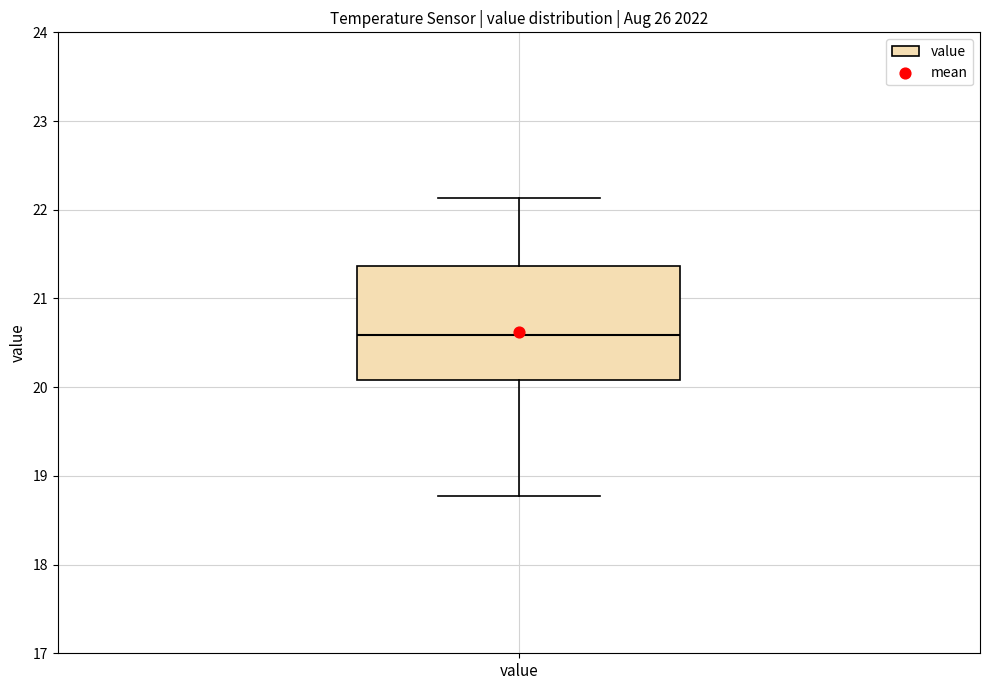

Transcribe this box plot: give where the median line is, the range the box spans, and where the two whiskers end, as read against the y-axis. The values are not printed on the chart, so give them approximately, as read against the axis.

median 20.6, box 20.1 to 21.4, whiskers 18.8 to 22.1